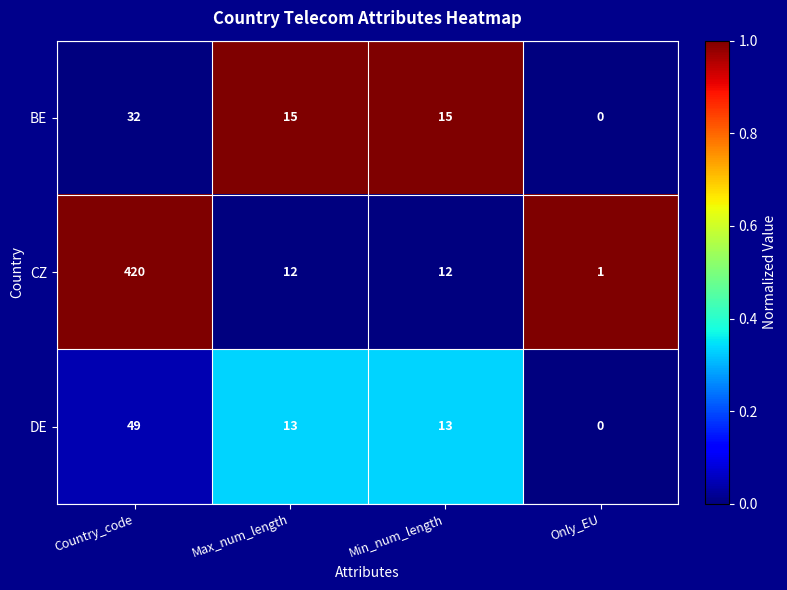

Rank the series at Max_num_length from lowest to highest value.

CZ, DE, BE